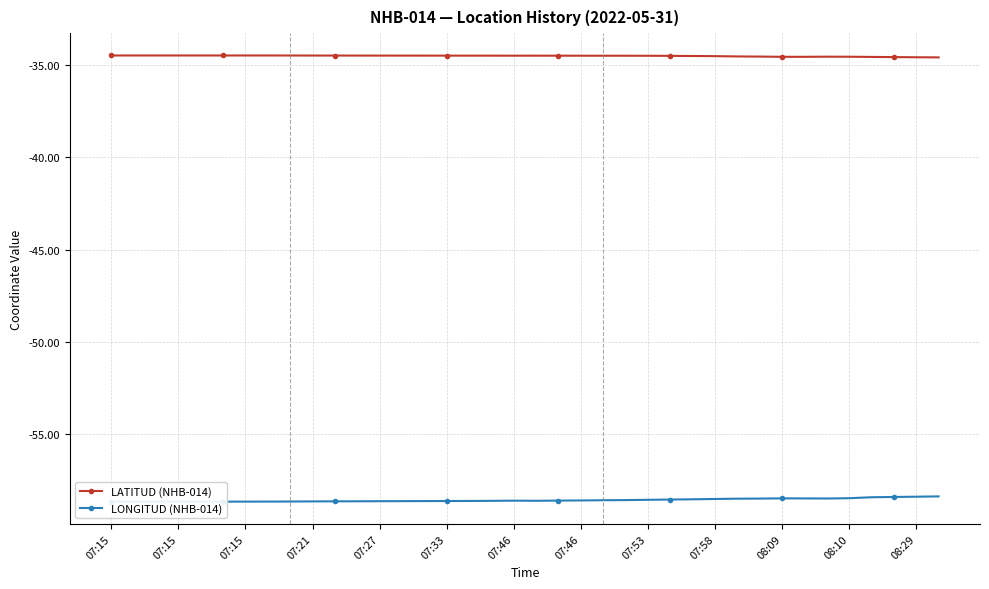

Reading left to right, extract all data points from this chart.

LATITUD (NHB-014): -34.5	-34.5	-34.5	-34.5	-34.5	-34.5	-34.5	-34.5	-34.5	-34.5	-34.5	-34.5	-34.5	-34.5	-34.5	-34.5	-34.5	-34.5	-34.5	-34.5	-34.5	-34.5	-34.5	-34.5	-34.5	-34.5	-34.5	-34.5	-34.5	-34.5	-34.5	-34.5	-34.5	-34.5	-34.6	-34.6	-34.6	-34.6
LONGITUD (NHB-014): -58.7	-58.7	-58.7	-58.7	-58.7	-58.7	-58.7	-58.7	-58.7	-58.7	-58.7	-58.7	-58.6	-58.6	-58.6	-58.6	-58.6	-58.6	-58.6	-58.6	-58.6	-58.6	-58.6	-58.6	-58.6	-58.6	-58.5	-58.5	-58.5	-58.5	-58.5	-58.5	-58.5	-58.5	-58.4	-58.4	-58.4	-58.4